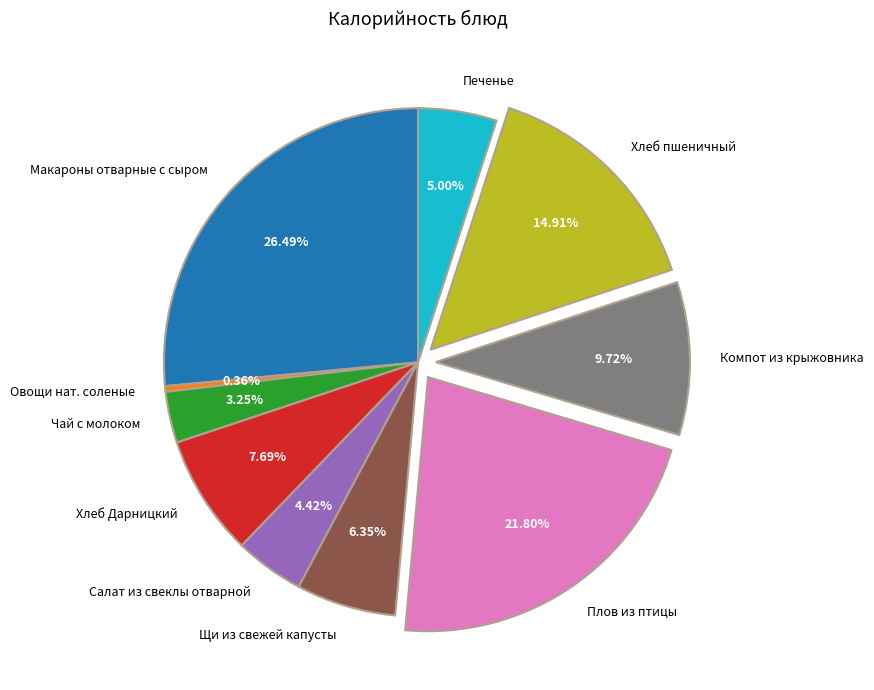

True or false: Плов из птицы accounts for 32% of the total.

False